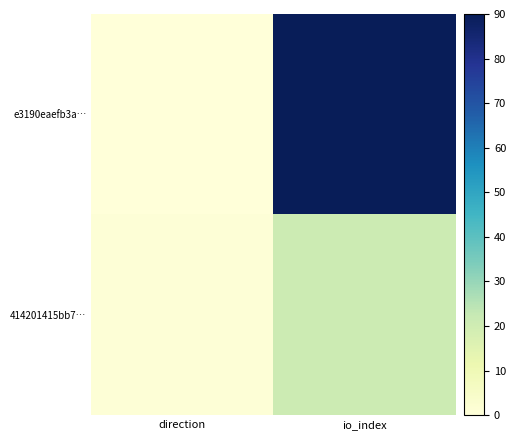

What is the total value across all series at io_index?

111